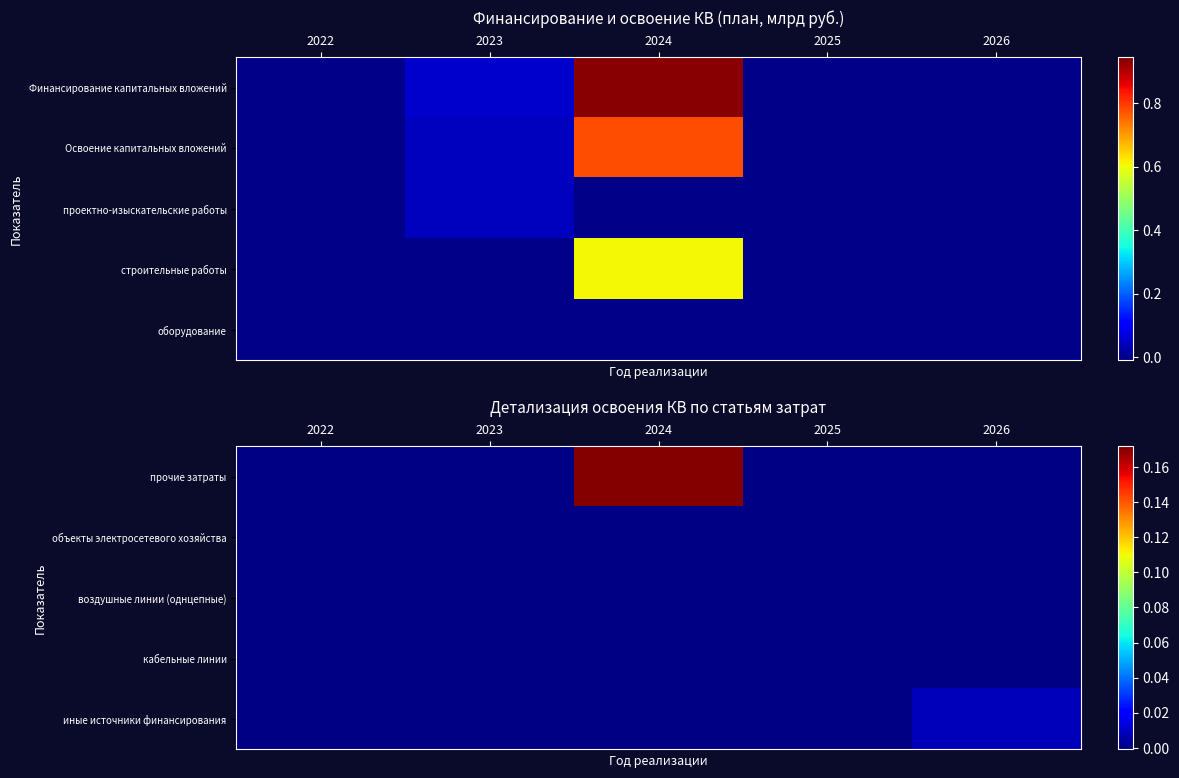

Between 2026 and 2024, which is larger?

2024